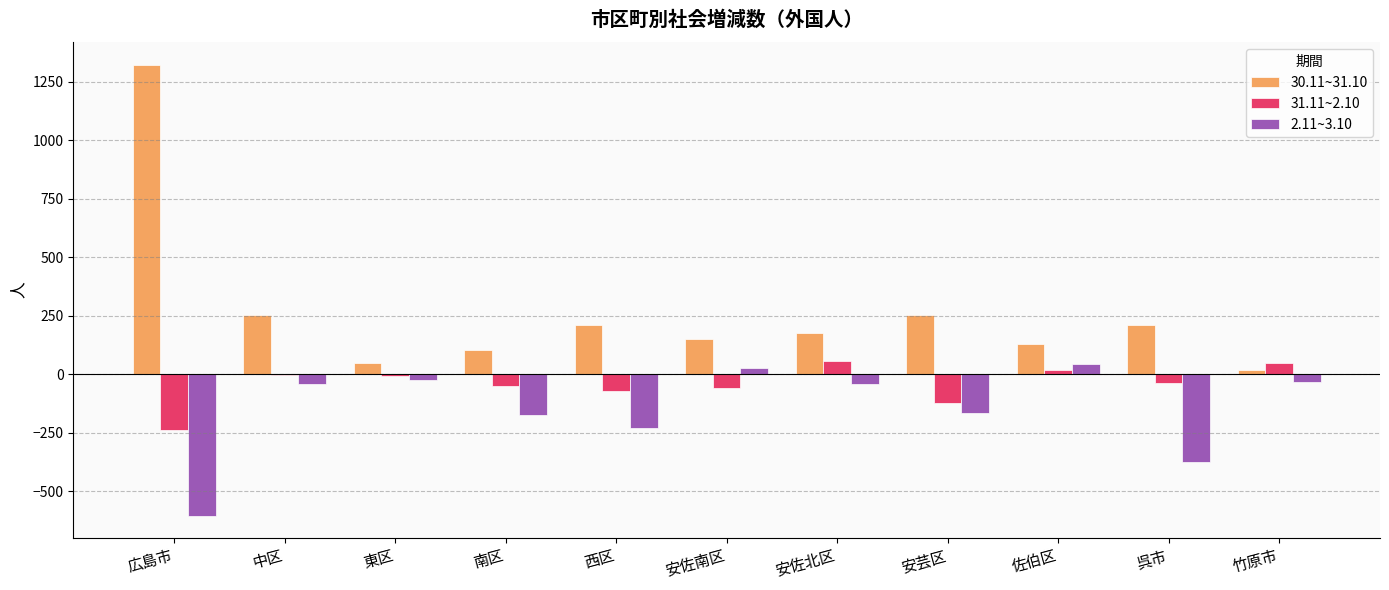

What is the sum of all 2.11~3.10 values?

-1613